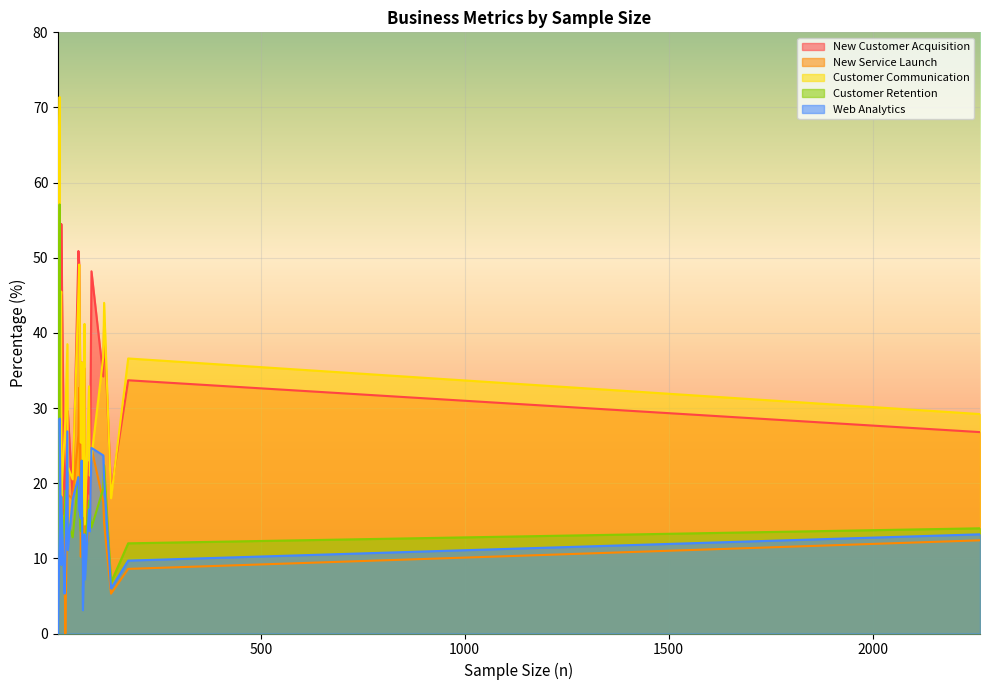

Reading right to left, what are all the values shown in this chart?

New Customer Acquisition: 27=29.6	53=50.9	81=18.5	61=36.1	64=10.9	21=19.0	3=66.7	11=54.5	59=22.0	68=35.3	69=11.6	19=15.8	7=28.6	7=42.9	175=33.7	116=41.4	133=18.8	79=22.8	11=45.5	55=49.1	85=48.2	114=34.2	39=17.9	26=26.9	2263=26.8
New Service Launch: 27=18.5	53=26.4	81=14.8	61=18.0	64=6.3	21=0.0	3=33.3	11=18.2	59=10.2	68=16.2	69=10.1	19=10.5	7=14.3	7=28.6	175=8.6	116=14.7	133=5.3	79=13.9	11=9.1	55=32.7	85=24.7	114=17.5	39=17.9	26=19.2	2263=12.4
Customer Communication: 27=22.2	53=45.3	81=21.0	61=36.1	64=15.6	21=28.6	3=33.3	11=18.2	59=25.4	68=41.2	69=14.5	19=26.3	7=71.4	7=42.9	175=36.6	116=44.0	133=18.0	79=32.9	11=45.5	55=49.1	85=23.5	114=36.8	39=20.5	26=38.5	2263=29.2
Customer Retention: 27=14.8	53=20.8	81=16.0	61=23.0	64=6.3	21=19.0	3=0.0	11=9.1	59=13.6	68=13.2	69=11.6	19=15.8	7=57.1	7=14.3	175=12.0	116=22.4	133=6.8	79=17.7	11=18.2	55=16.4	85=14.1	114=19.3	39=12.8	26=15.4	2263=14.0
Web Analytics: 27=11.1	53=20.8	81=13.6	61=23.0	64=3.1	21=9.5	3=0.0	11=18.2	59=15.3	68=13.2	69=7.2	19=5.3	7=14.3	7=28.6	175=9.7	116=20.7	133=6.0	79=16.5	11=9.1	55=16.4	85=24.7	114=23.7	39=17.9	26=26.9	2263=13.2